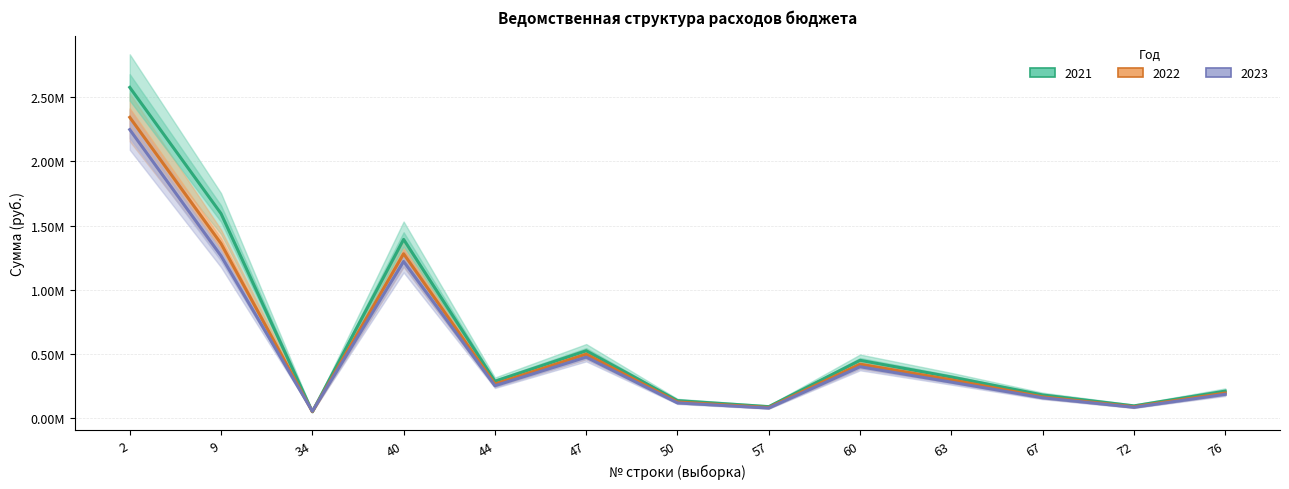

How many interior local valleys does the 2021 series have?

4